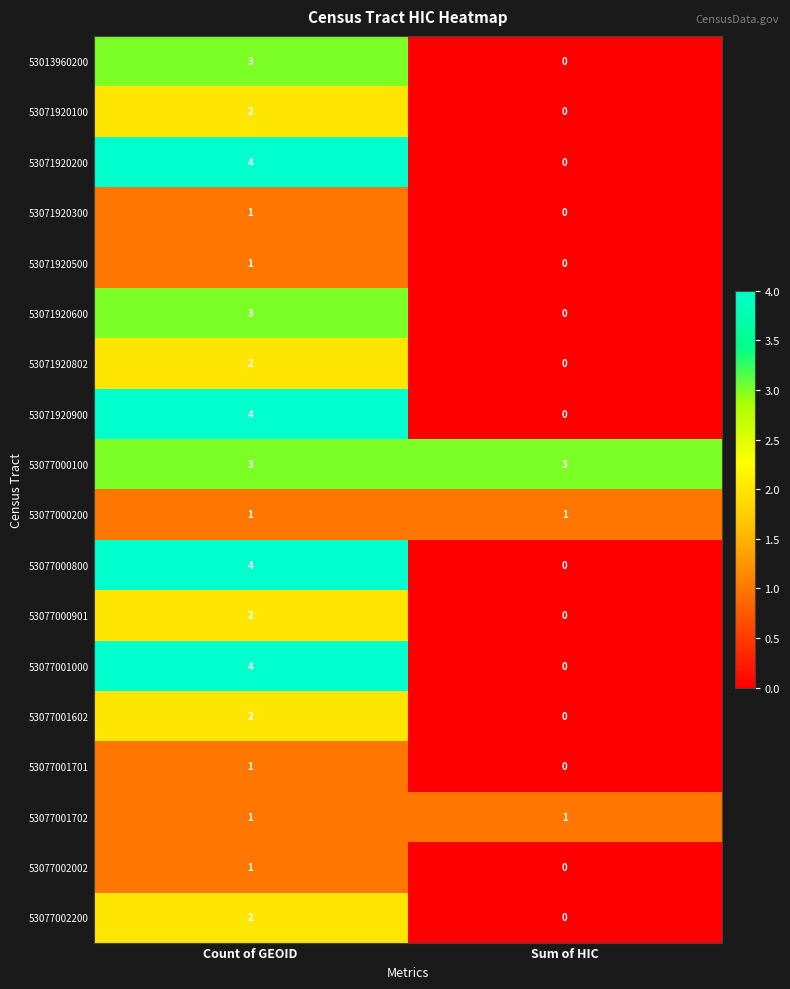

What is the difference between the highest and lowest values at Count of GEOID?

3